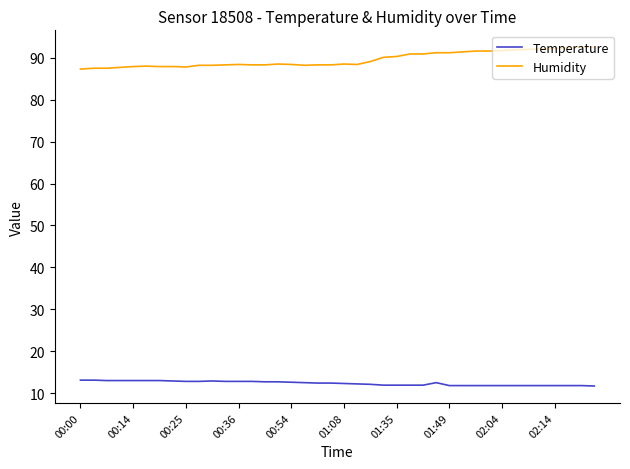

Rank the series by their average value, from highest to lowest.

Humidity, Temperature